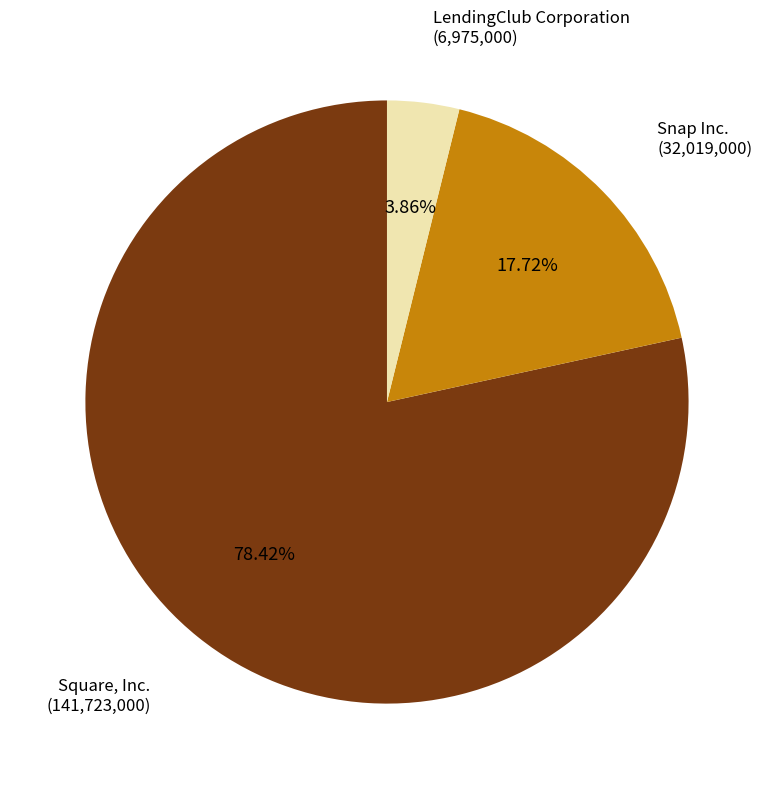

Which slice represents more than half of the pie?

Square, Inc.